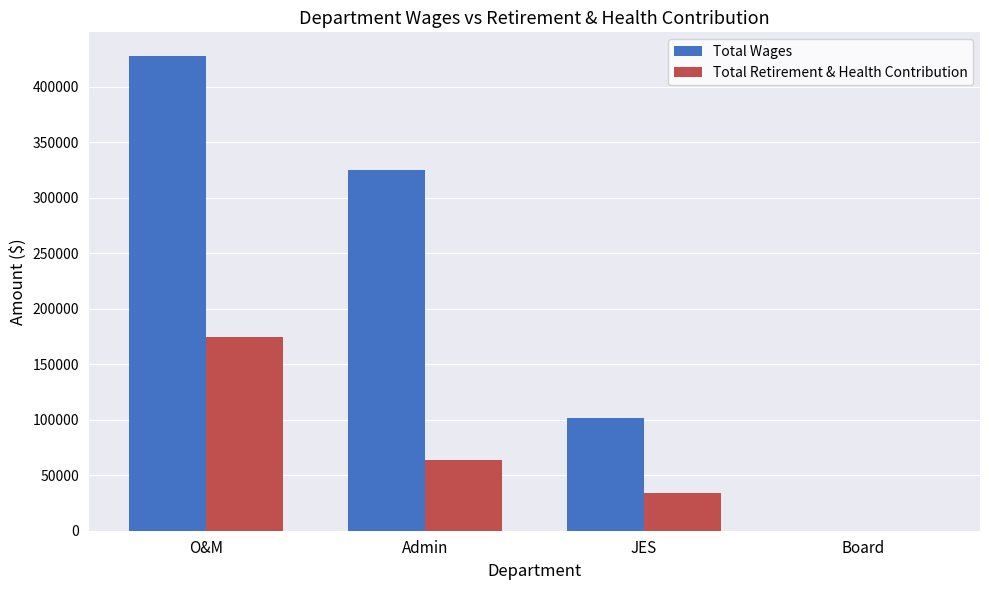

Which label corresponds to the largest value in the chart?

O&M